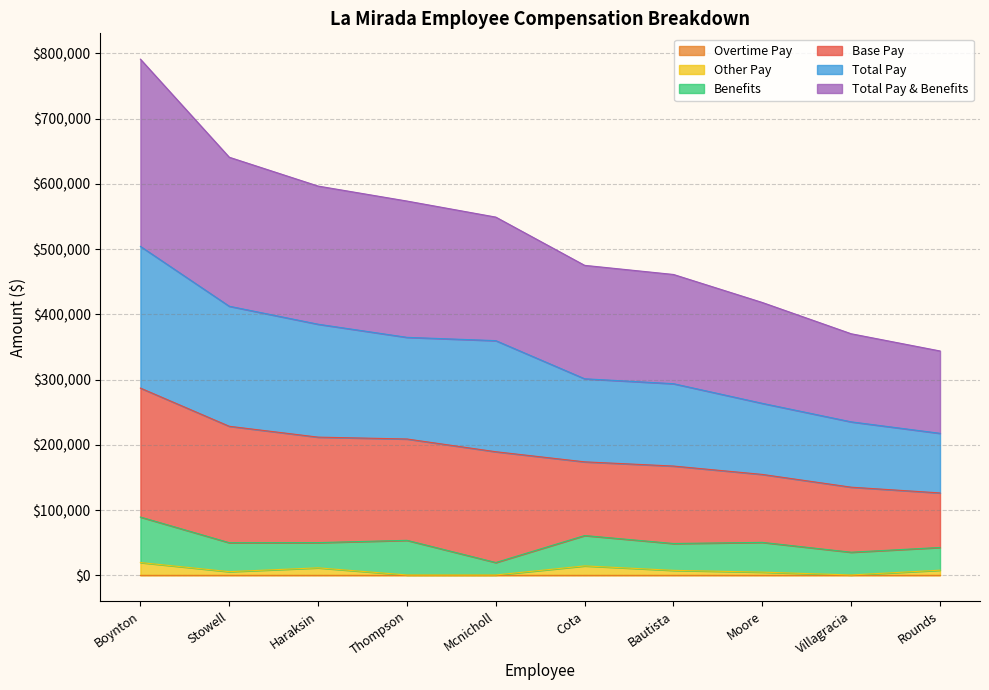

What is the label of the 2nd point from the right?

Villagracia